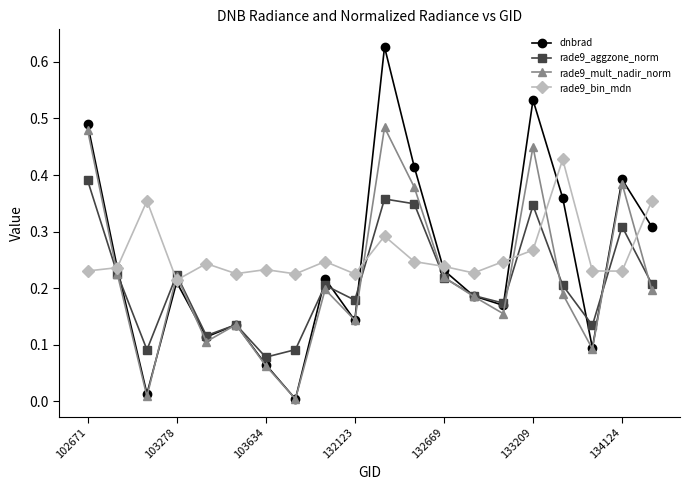

List the series in order of their peak value, lowest first.

rade9_aggzone_norm, rade9_bin_mdn, rade9_mult_nadir_norm, dnbrad